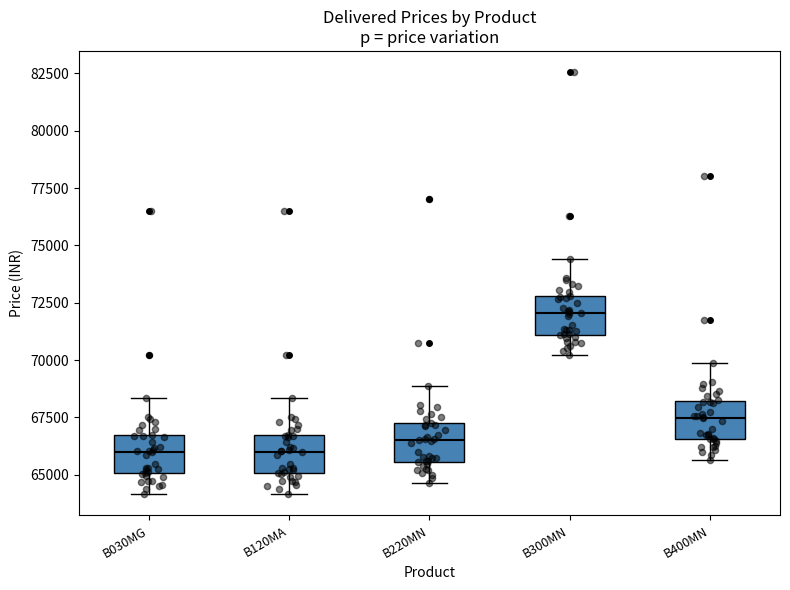

Reading left to right, read every box against the y-axis: the position of its median line, the range the box covers, and the ends of its whiskers. The values are not printed on the chart, so give them approximately, as read against the axis.

B030MG: median 66000, box 65000 to 66500, whiskers 64000 to 68500
B120MA: median 66000, box 65000 to 66500, whiskers 64000 to 68500
B220MN: median 66500, box 65500 to 67000, whiskers 64500 to 69000
B300MN: median 72000, box 71000 to 73000, whiskers 70000 to 74500
B400MN: median 67500, box 66500 to 68000, whiskers 65500 to 70000